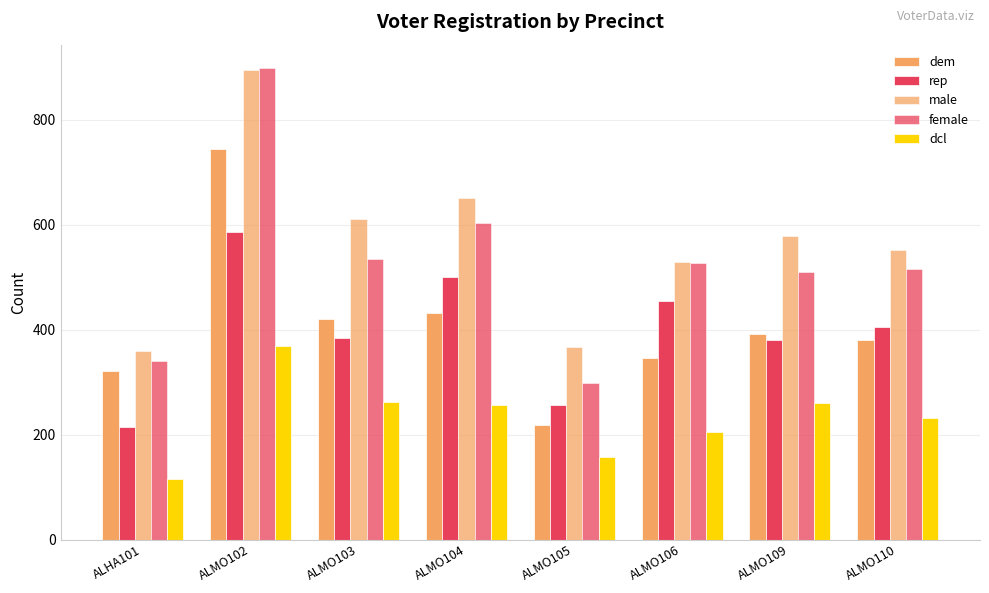

What is the sum of all female values?

4226